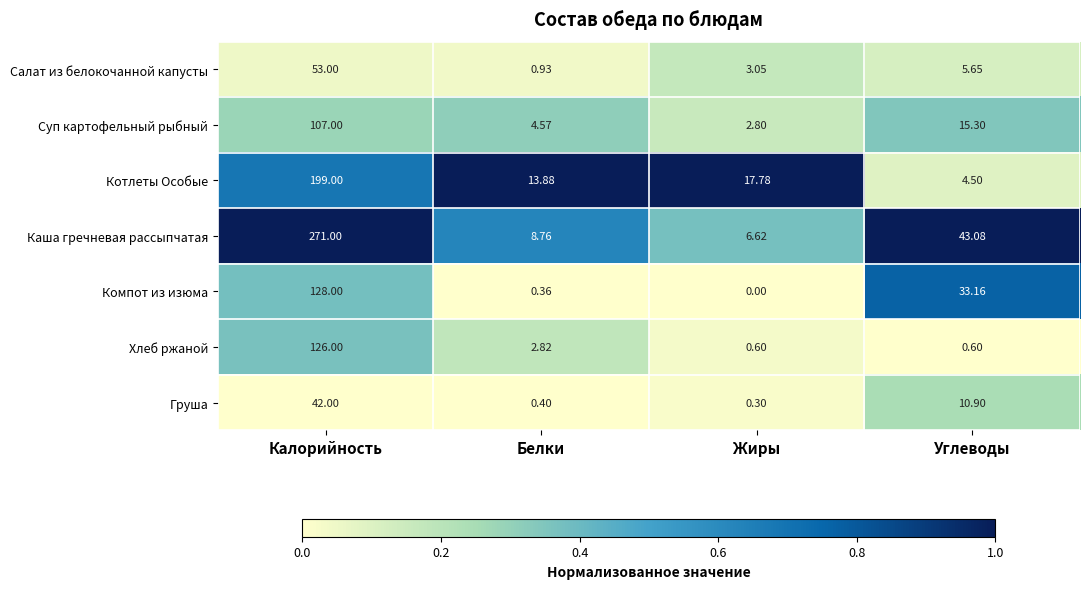

Rank the series by their maximum value, from lowest to highest.

Груша, Салат из белокочанной капусты, Суп картофельный рыбный, Хлеб ржаной, Компот из изюма, Котлеты Особые, Каша гречневая рассыпчатая